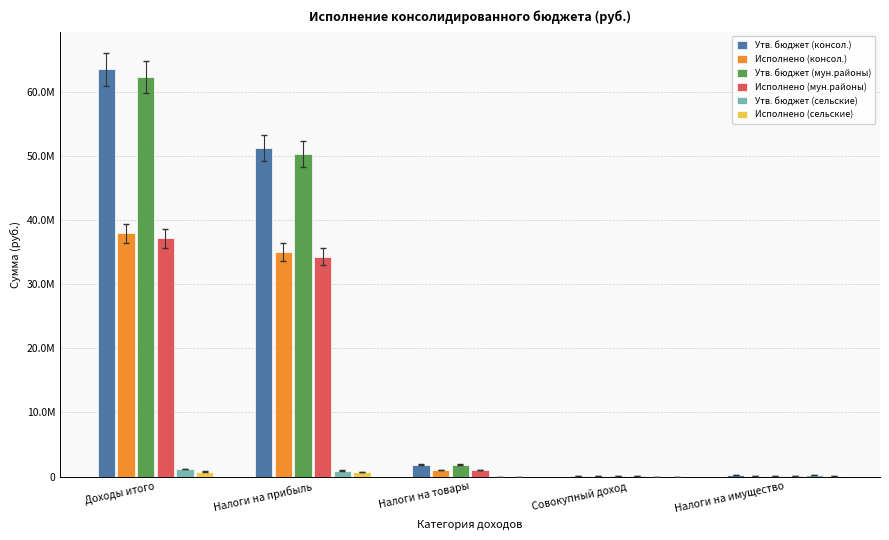

At which label does Утв. бюджет (мун.районы) first exceed 1852000?

Доходы итого